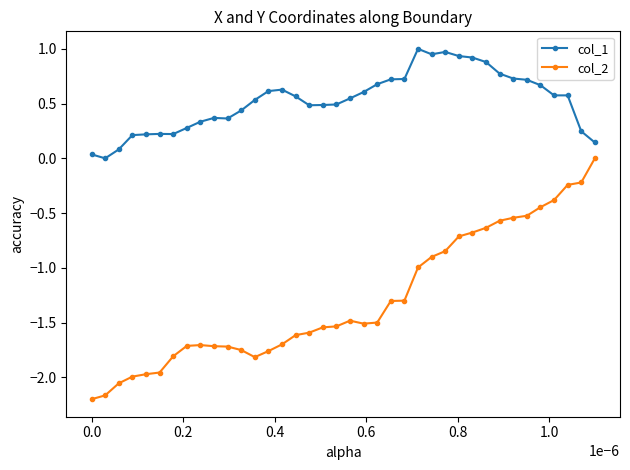

What is the sum of all col_1 values?

19.9